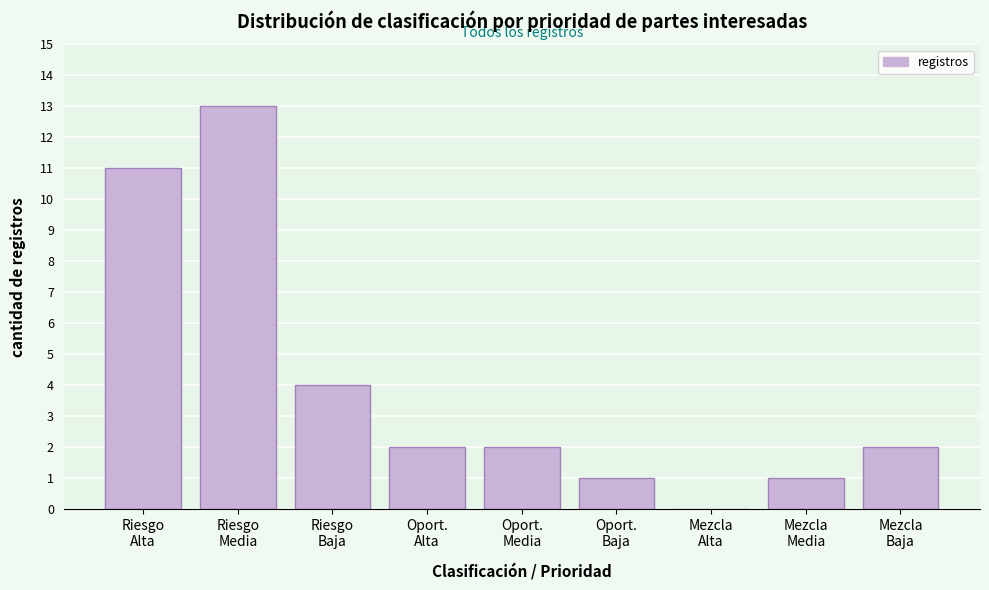

What is the maximum value shown in the chart?

13